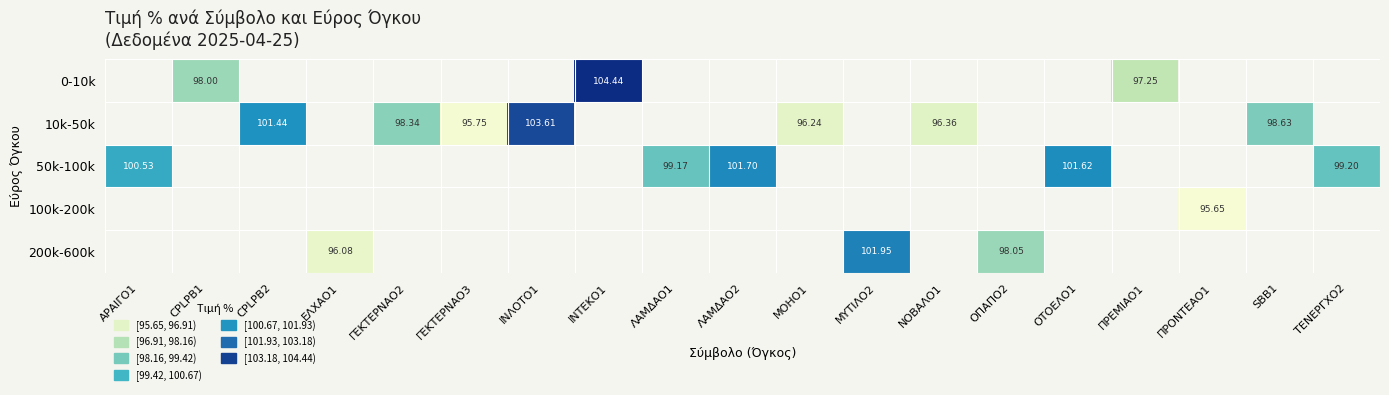

What is the difference between the maximum and minimum values in the 50k-100k series?

2.5